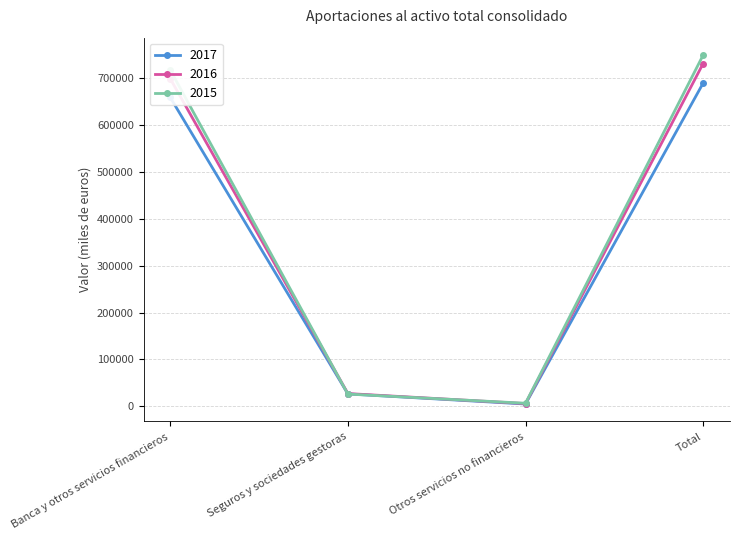

How many interior local valleys does the 2017 series have?

1